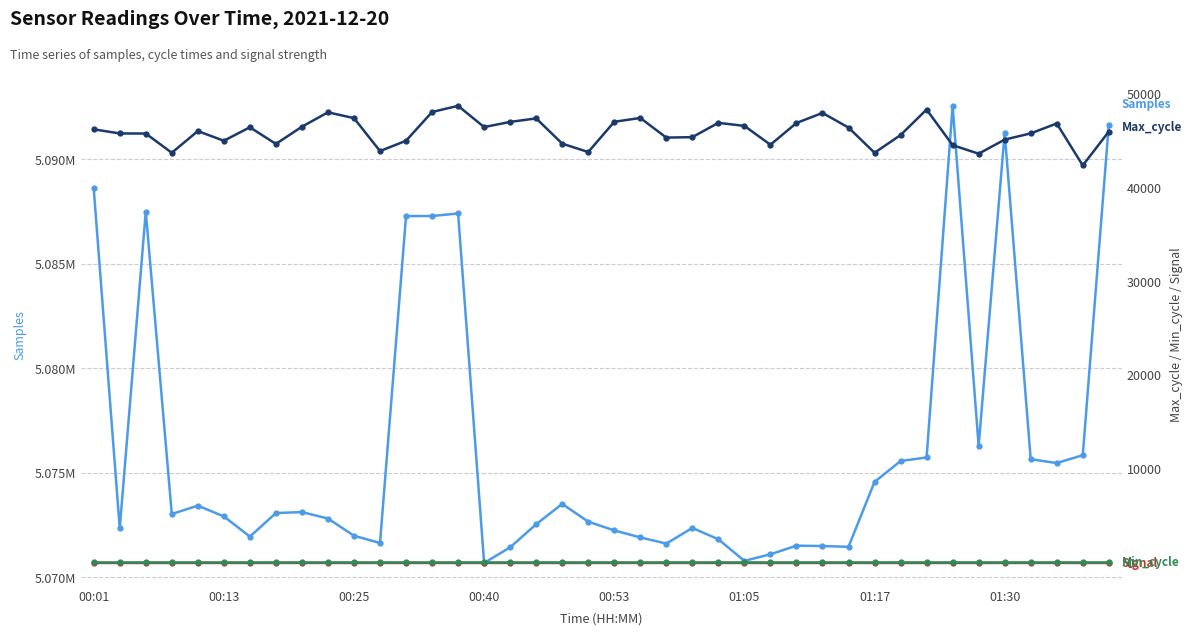

The value of Min_cycle at 17 is 28. True or false?

True